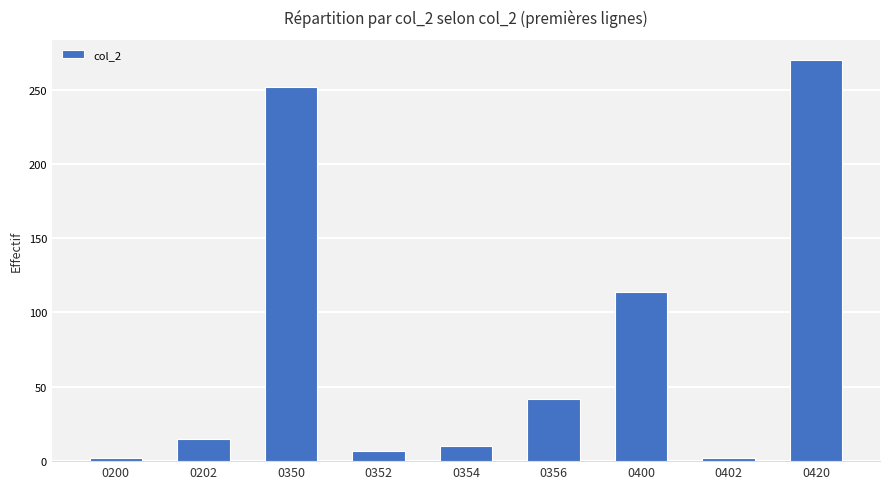

How many categories are shown in the chart?

9